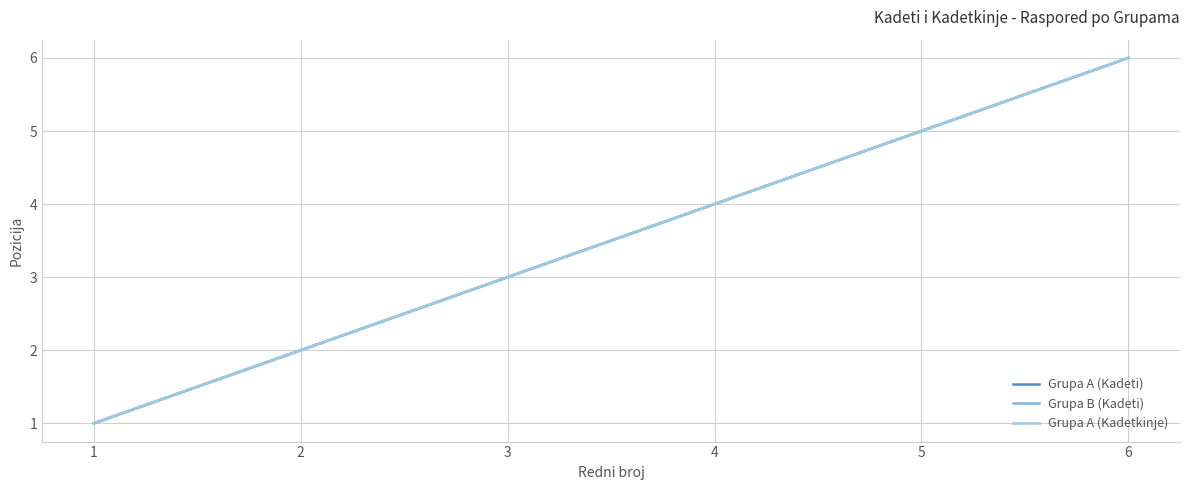

What is the difference between the second highest and second lowest values in the Grupa A (Kadetkinje) series?

3